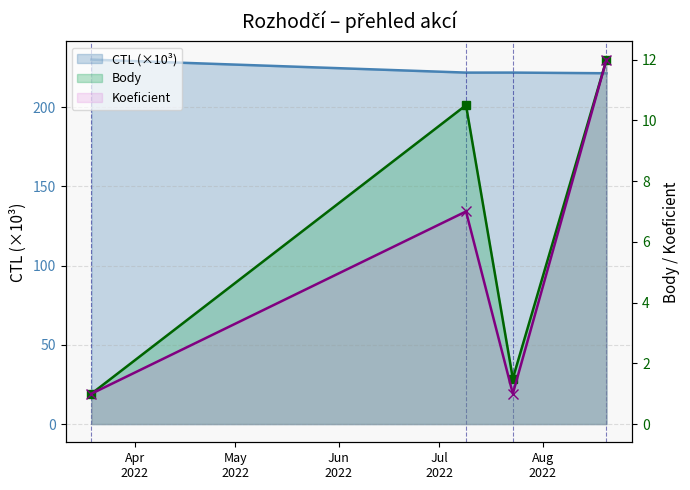

True or false: Koeficient and Body intersect in this chart.

False